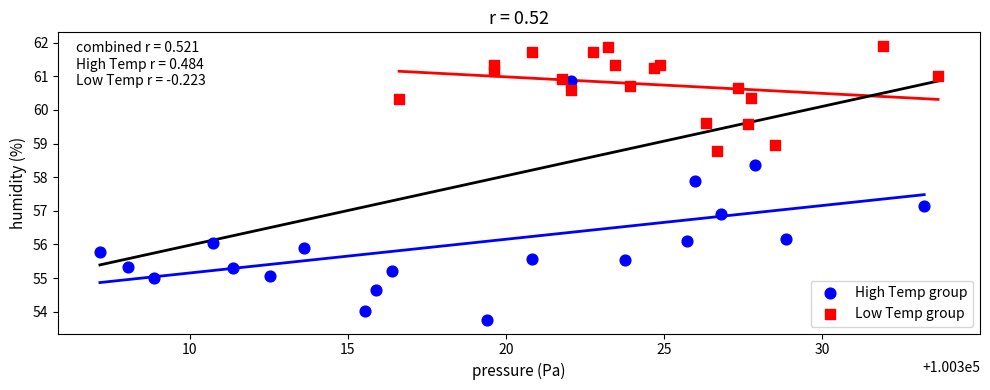

Which series reaches the maximum Y coordinate?

Low Temp group